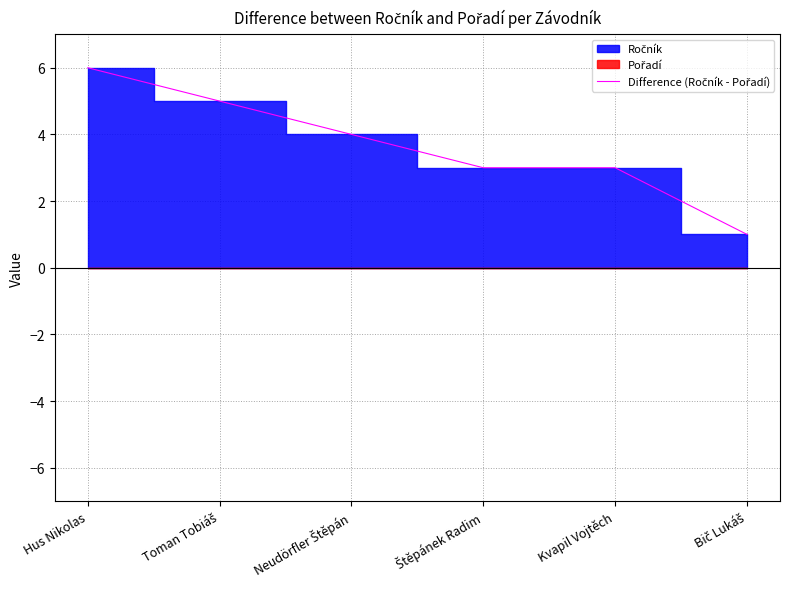

Is it true that the value at Neudörfler Štěpán is 6?

False